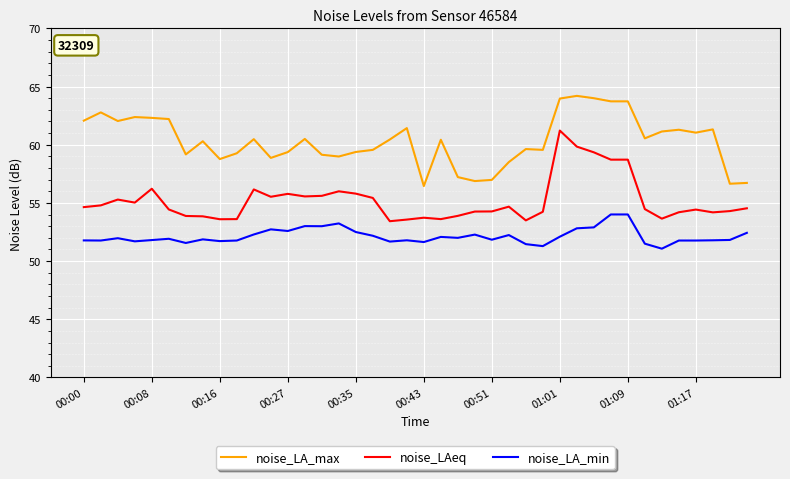

What is the maximum value for noise_LA_min?

54.0